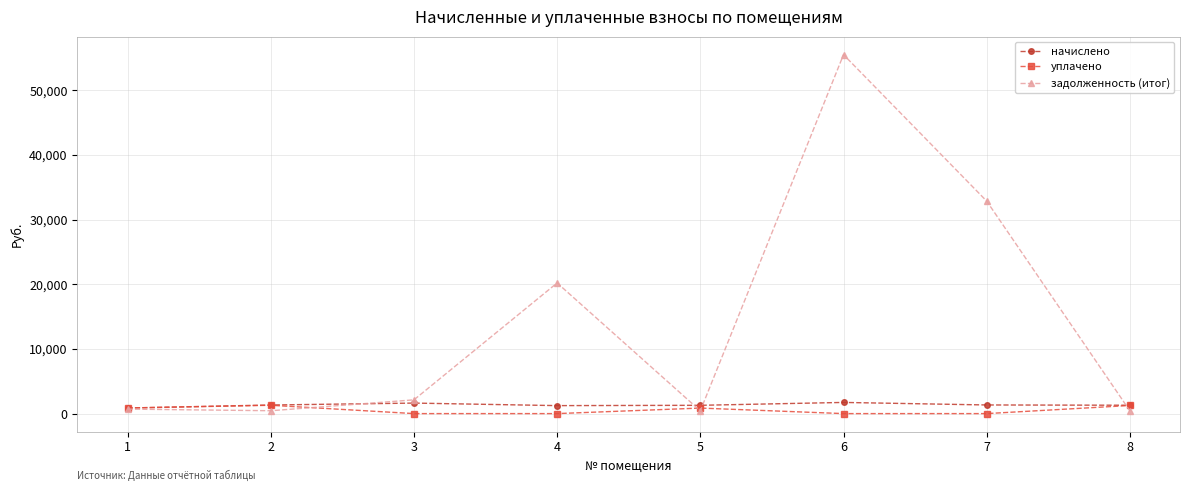

What is the value of the задолженность (итог) point at the 7th from the left?

32846.5